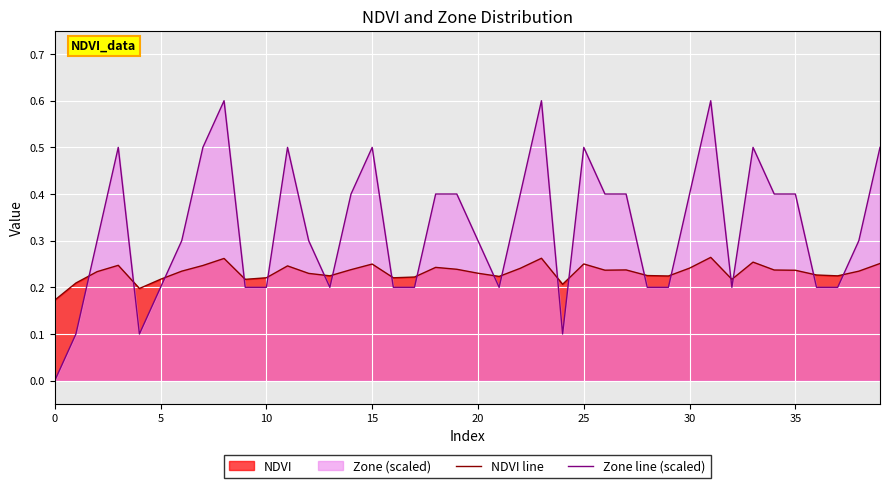

How many positive values does the Zone line (scaled) series have?

39